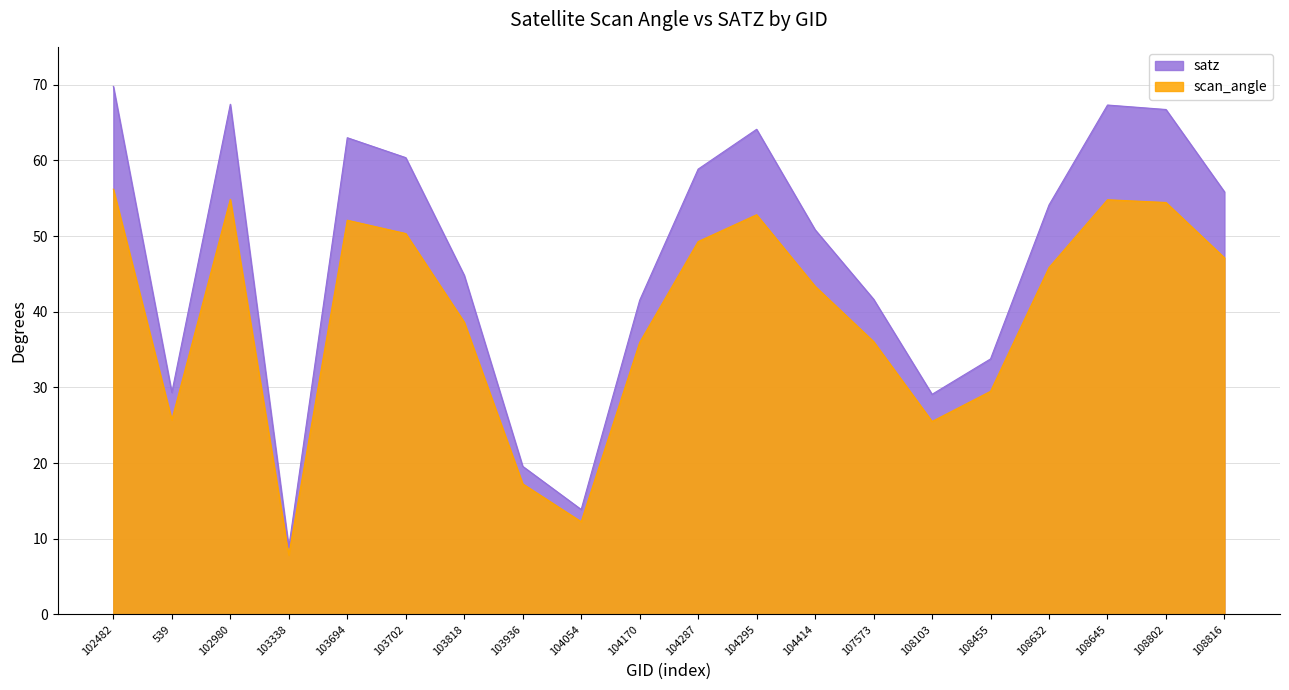

Between 539 and 107573, which series saw the biggest shift?

satz